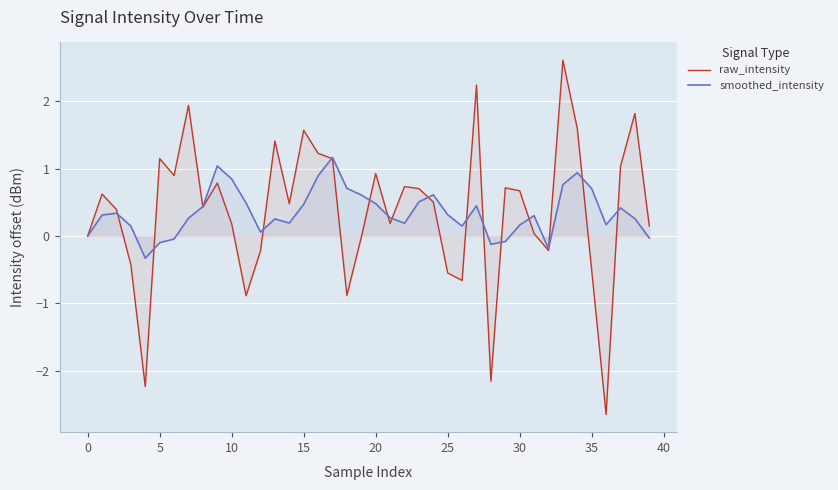

What is the difference between the maximum and minimum values in the raw_intensity series?

5.3